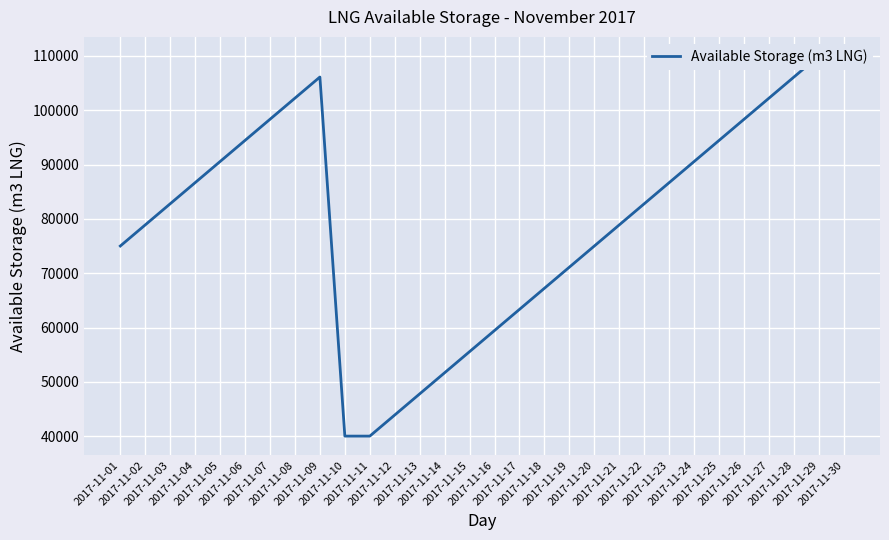

True or false: the data has more than 1 interior local peaks.

False